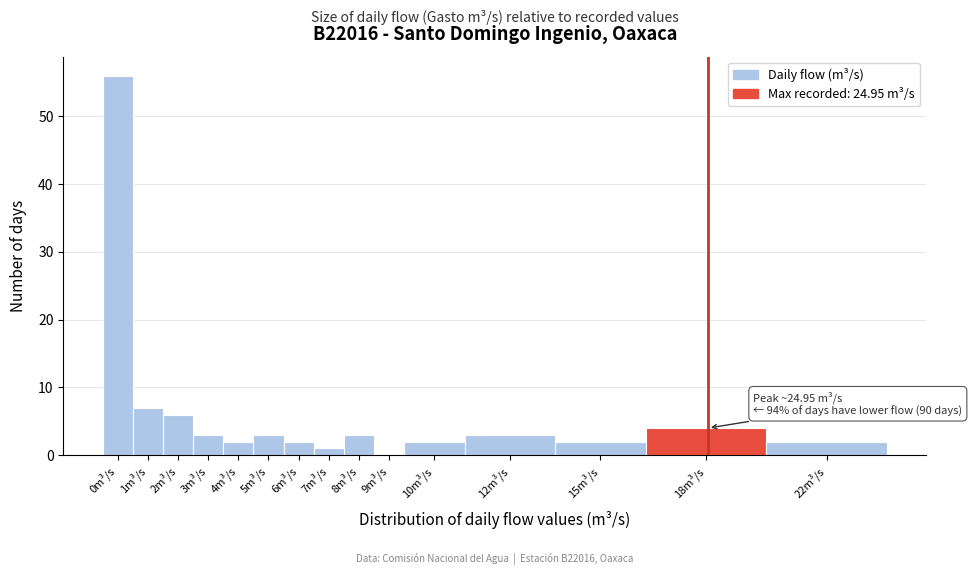

Reading right to left, transcribe all the data shown in this chart.

22m³/s=2	18m³/s=4	15m³/s=2	12m³/s=3	10m³/s=2	9m³/s=0	8m³/s=3	7m³/s=1	6m³/s=2	5m³/s=3	4m³/s=2	3m³/s=3	2m³/s=6	1m³/s=7	0m³/s=56